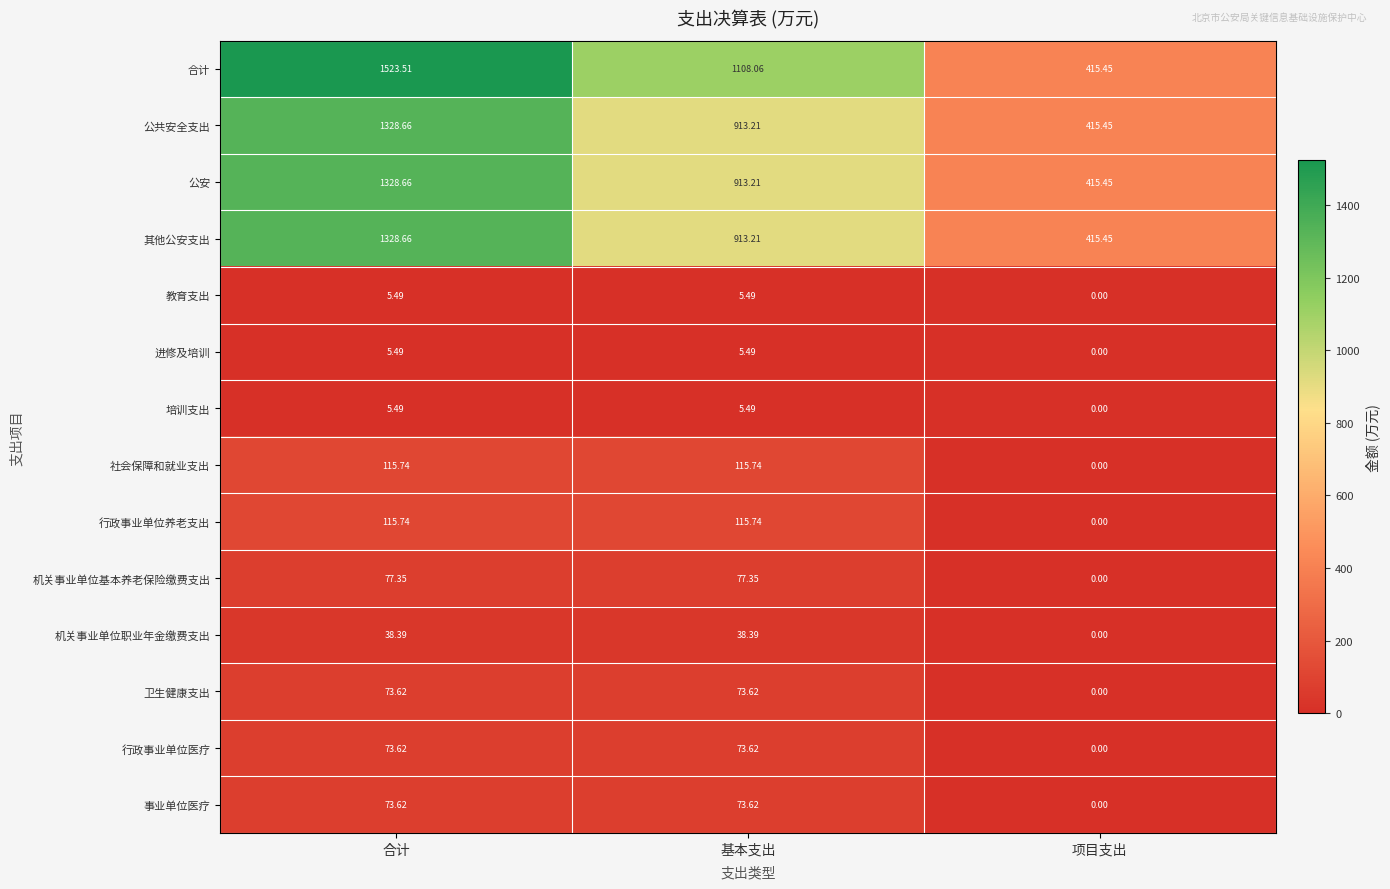

At how many categories does at least one series exceed 160?

3